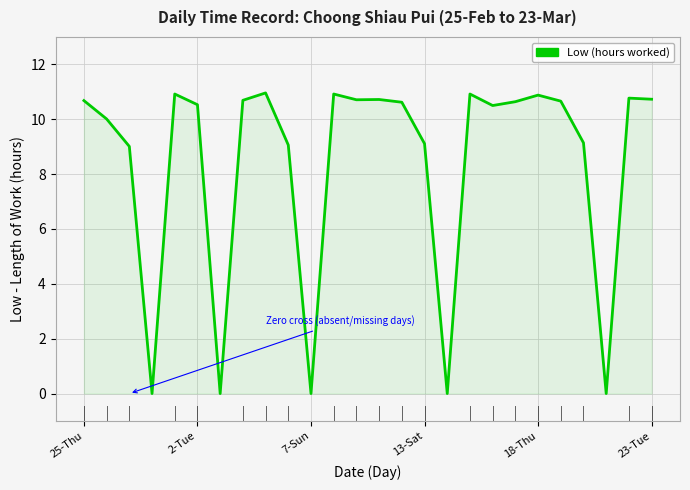

What is the maximum value shown in the chart?

11.0